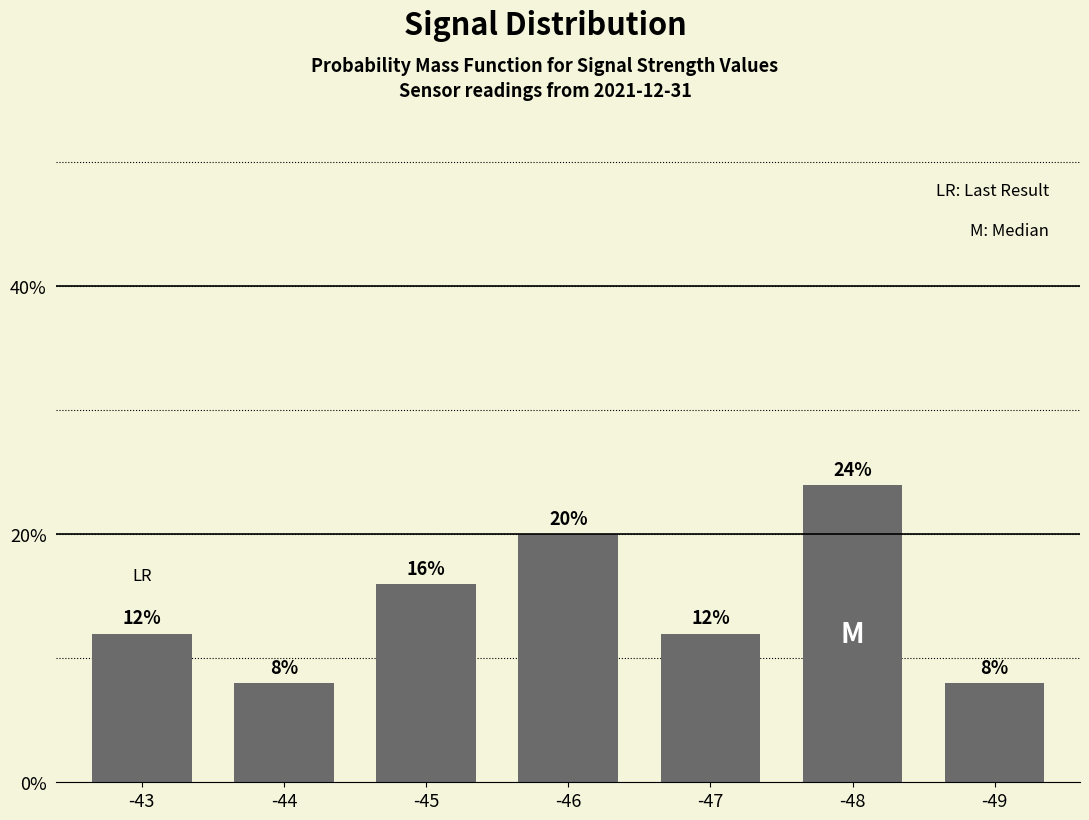

Does the chart contain stacked bars?

No